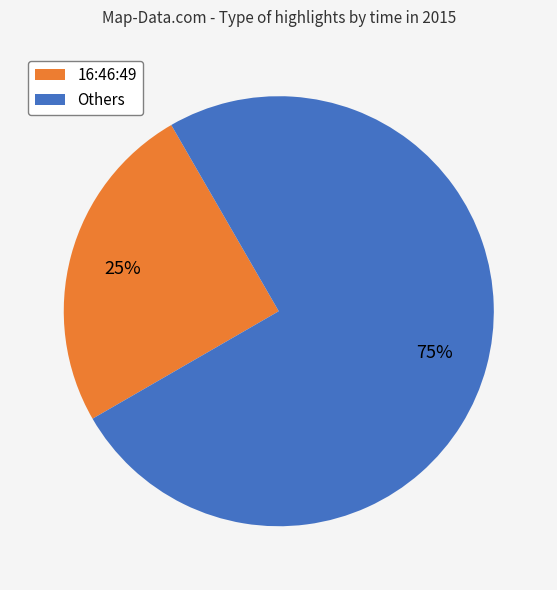

To the nearest percent, what is the average slice percentage?

50%